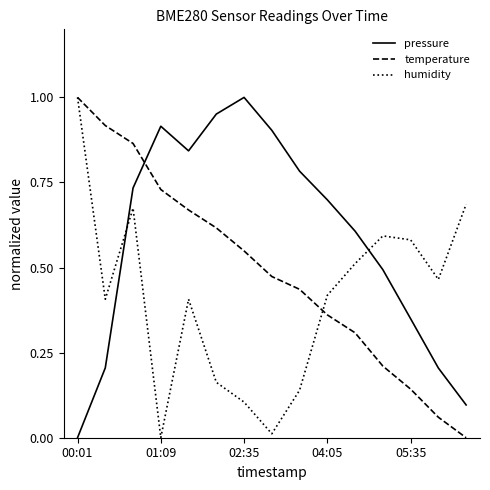

After their last crossing, which series has the higher values: humidity or temperature?

humidity